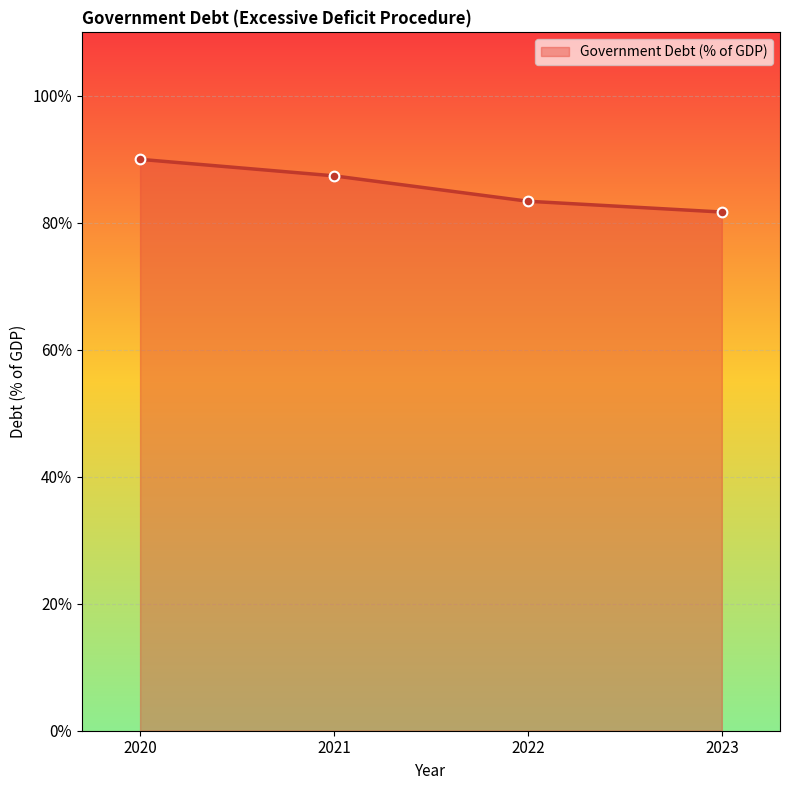

How many lines are shown in the chart?

1